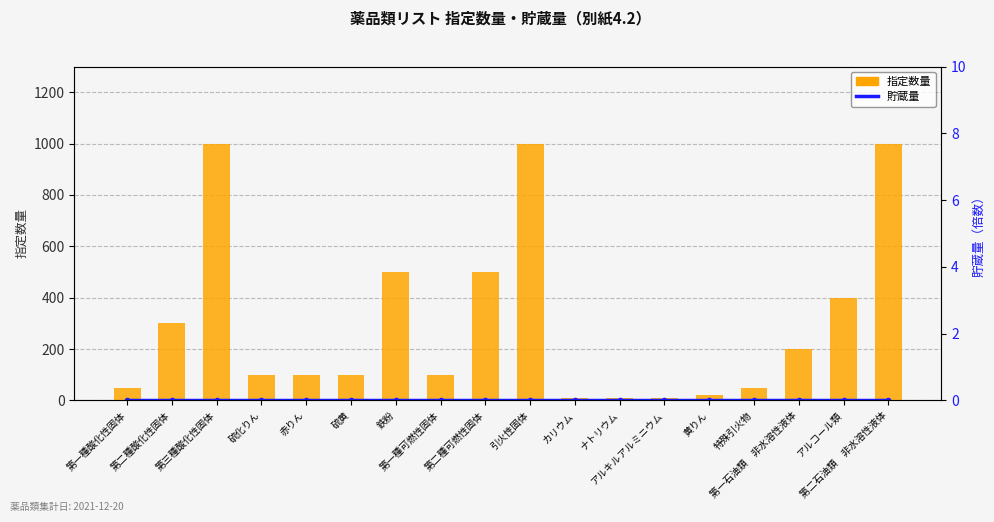

What is the average value of the 指定数量 series?

303